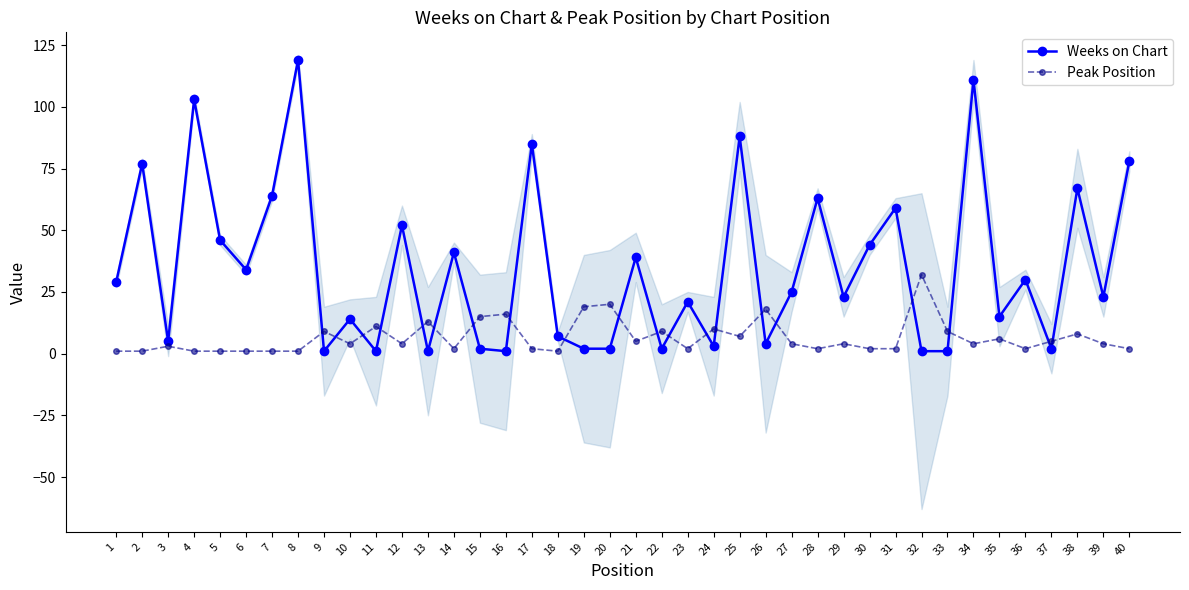

Reading right to left, what are all the values shown in this chart?

Weeks on Chart: 40=78	39=23	38=67	37=2	36=30	35=15	34=111	33=1	32=1	31=59	30=44	29=23	28=63	27=25	26=4	25=88	24=3	23=21	22=2	21=39	20=2	19=2	18=7	17=85	16=1	15=2	14=41	13=1	12=52	11=1	10=14	9=1	8=119	7=64	6=34	5=46	4=103	3=5	2=77	1=29
Peak Position: 40=2	39=4	38=8	37=5	36=2	35=6	34=4	33=9	32=32	31=2	30=2	29=4	28=2	27=4	26=18	25=7	24=10	23=2	22=9	21=5	20=20	19=19	18=1	17=2	16=16	15=15	14=2	13=13	12=4	11=11	10=4	9=9	8=1	7=1	6=1	5=1	4=1	3=3	2=1	1=1